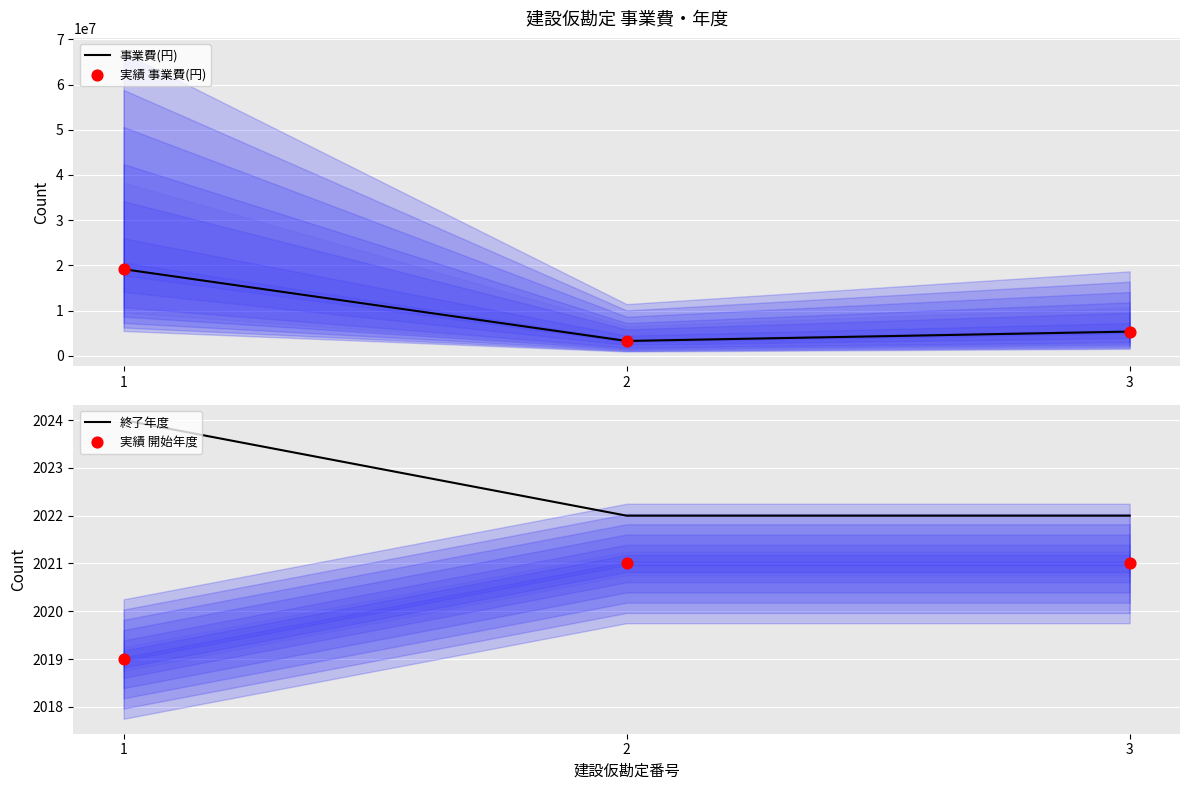

At which category is the sum across all series the highest?

1